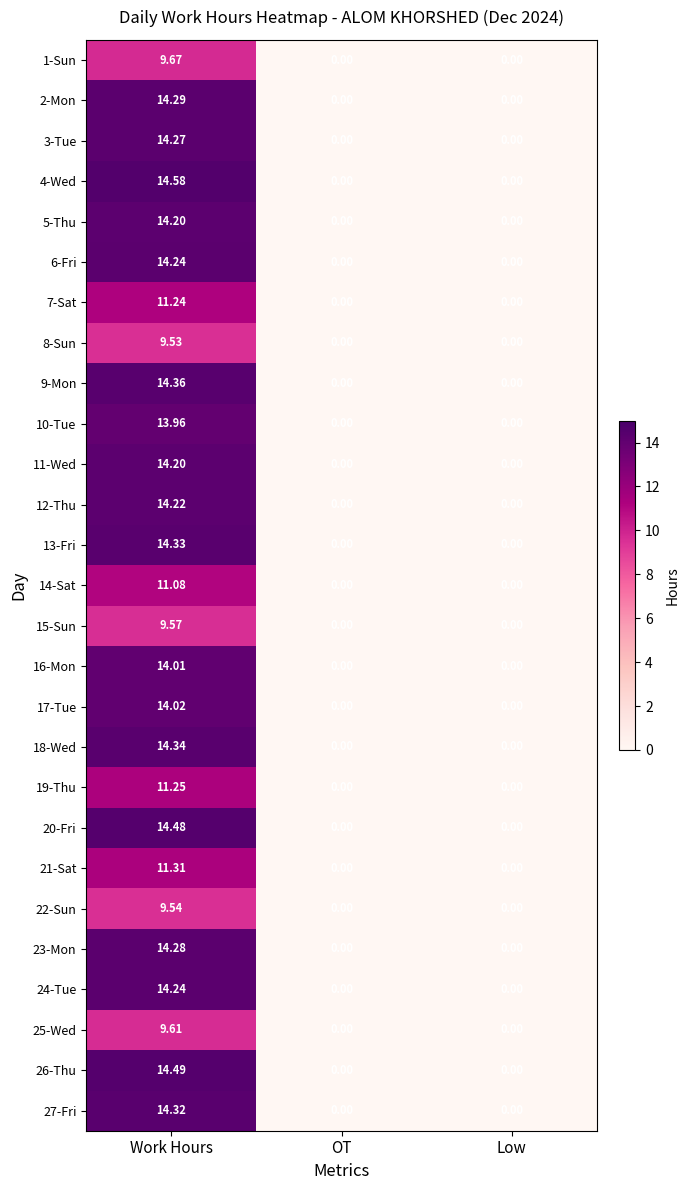

Which category has the highest value across all series?

Work Hours